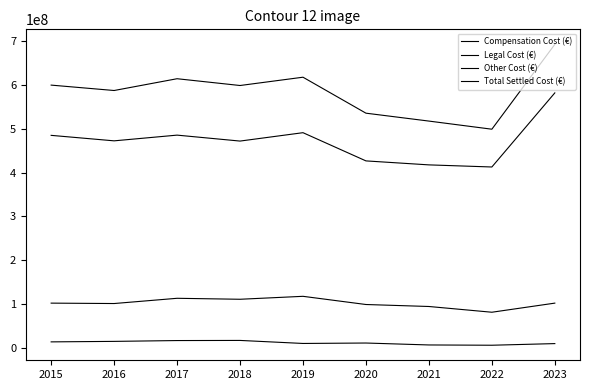

What is the value of the Total Settled Cost (€) point at the 1st from the left?

600190203.5